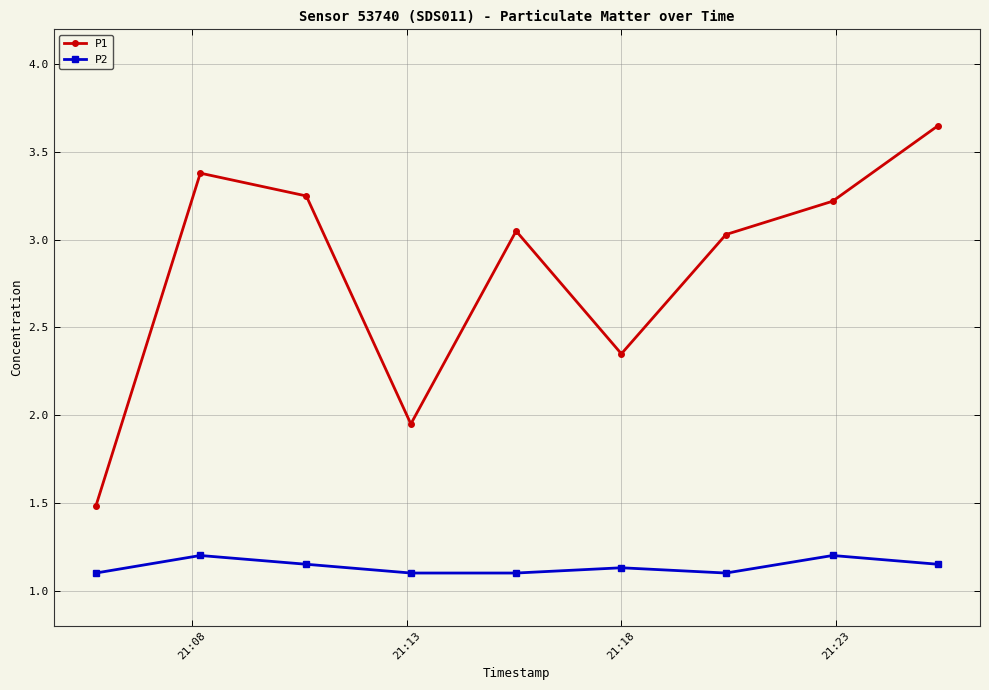

At how many categories does at least one series exceed 1?

9